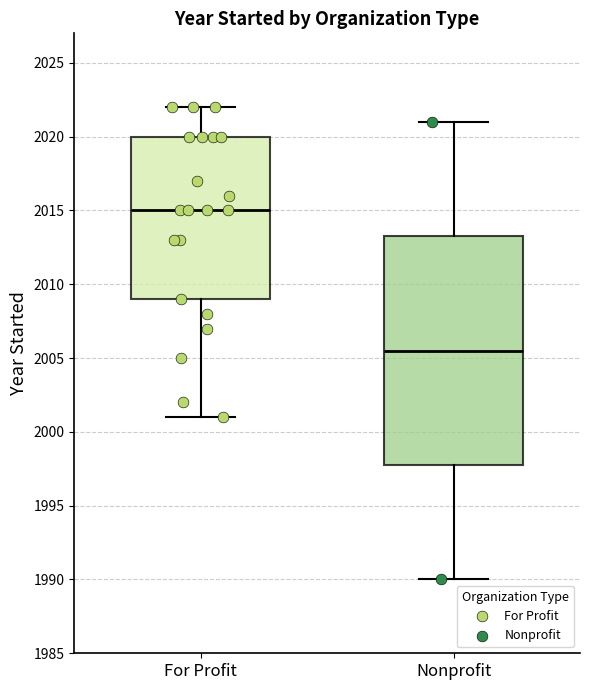

Comparing the boxes themselves (not the whiskers), which one is the tallest?

Nonprofit